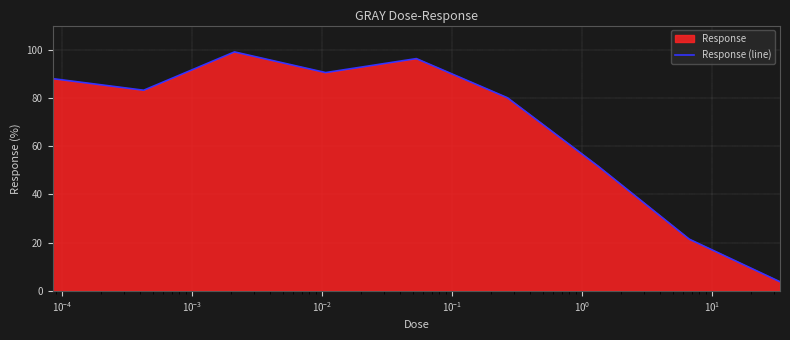

What is the smallest value displayed?

3.8